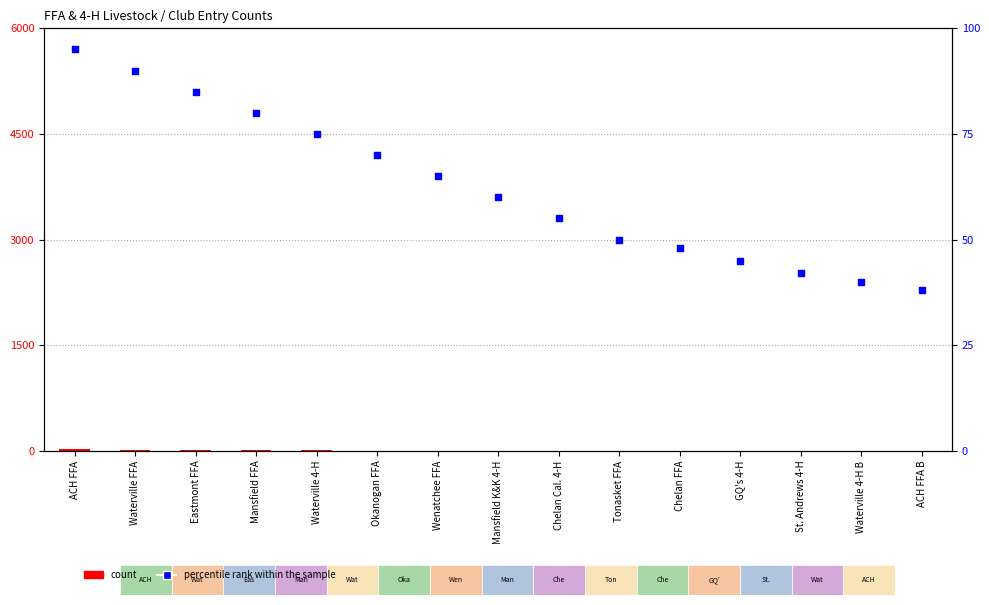

Which series has the largest total across all categories?

percentile rank within the sample